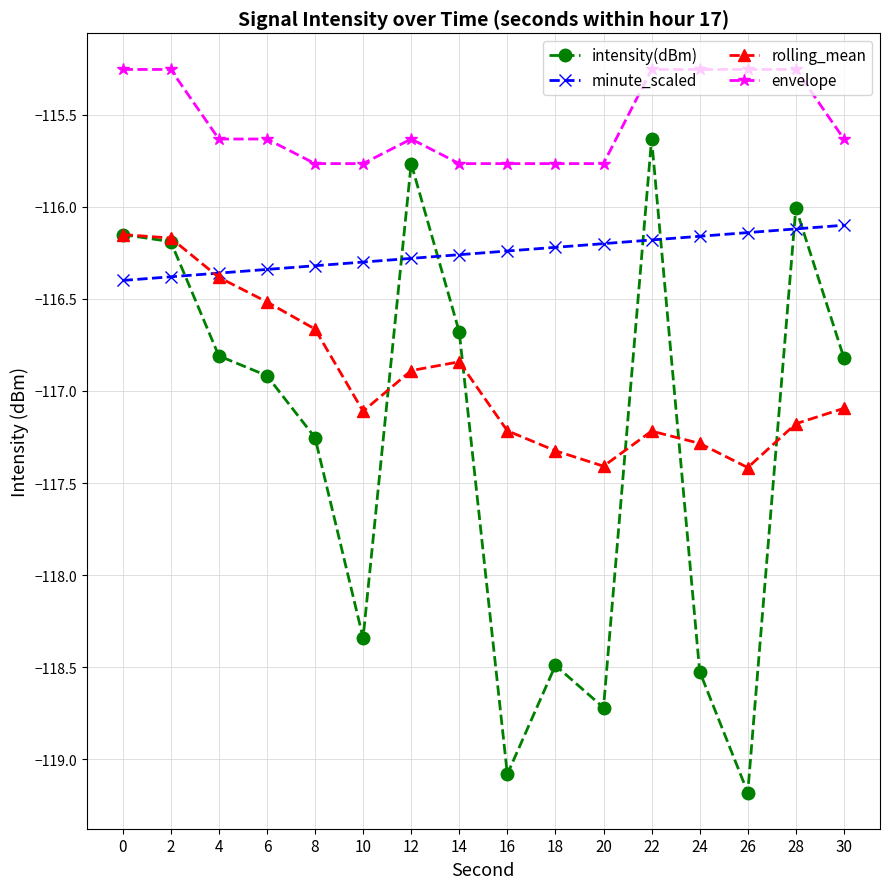

What is the value of the minute_scaled point at the 3rd from the left?

-116.4